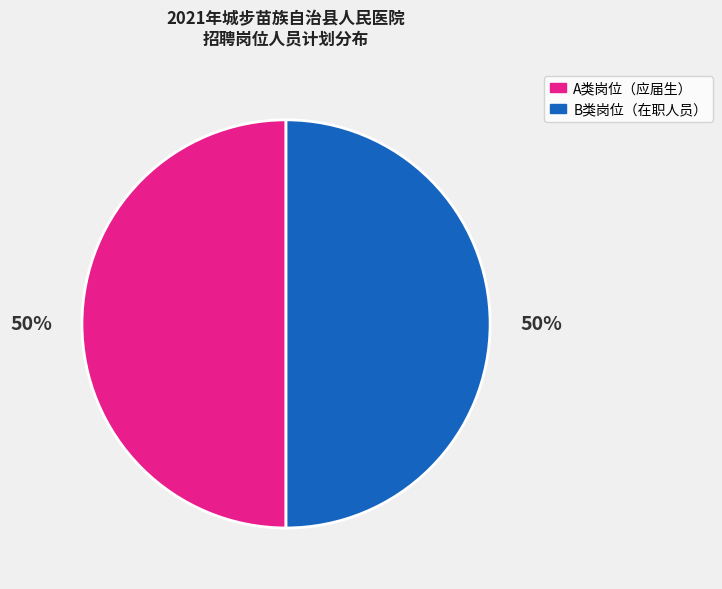

Count the number of slices in the pie.

2